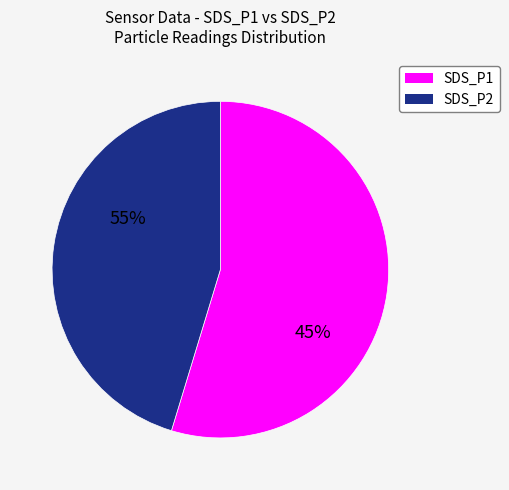

How many segments does this pie chart have?

2